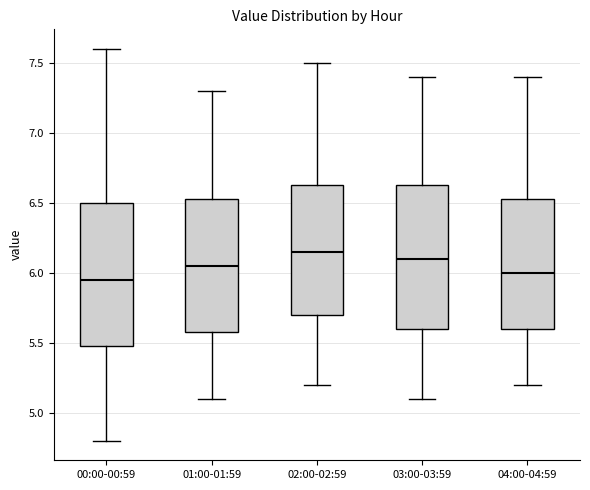

Reading left to right, transcribe this box plot: for each box, give where its median line is, the range the box spans, and where its two whiskers end, as read against the y-axis. The values are not printed on the chart, so give them approximately, as read against the axis.

00:00-00:59: median 5.95, box 5.50 to 6.50, whiskers 4.80 to 7.60
01:00-01:59: median 6.05, box 5.60 to 6.55, whiskers 5.10 to 7.30
02:00-02:59: median 6.15, box 5.70 to 6.65, whiskers 5.20 to 7.50
03:00-03:59: median 6.10, box 5.60 to 6.65, whiskers 5.10 to 7.40
04:00-04:59: median 6.00, box 5.60 to 6.55, whiskers 5.20 to 7.40